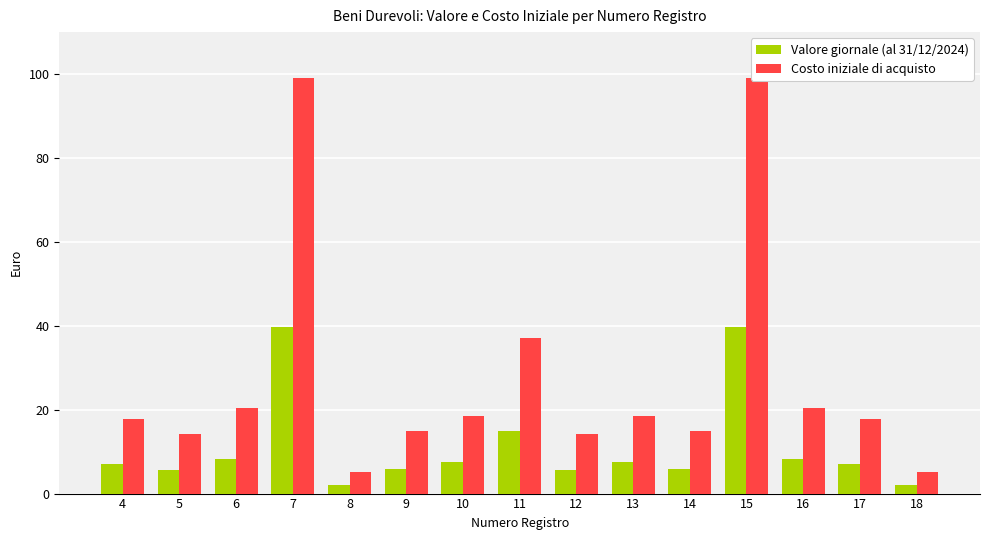

How many bars are there in each group?

2